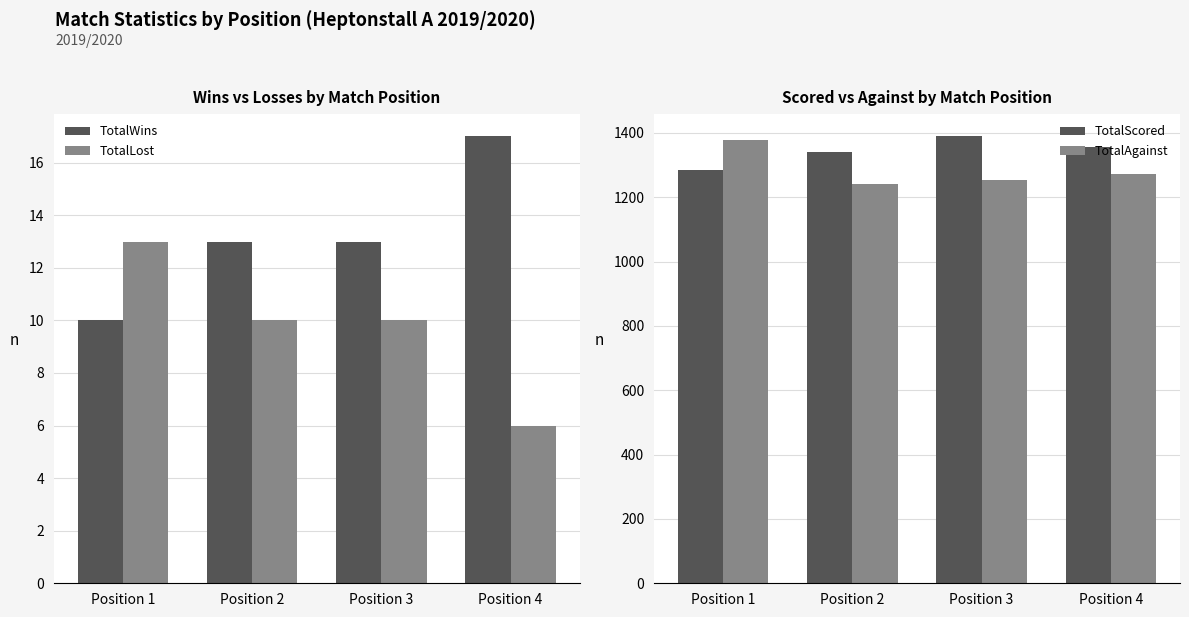

At which label is TotalLost closest to 9?

Position 2